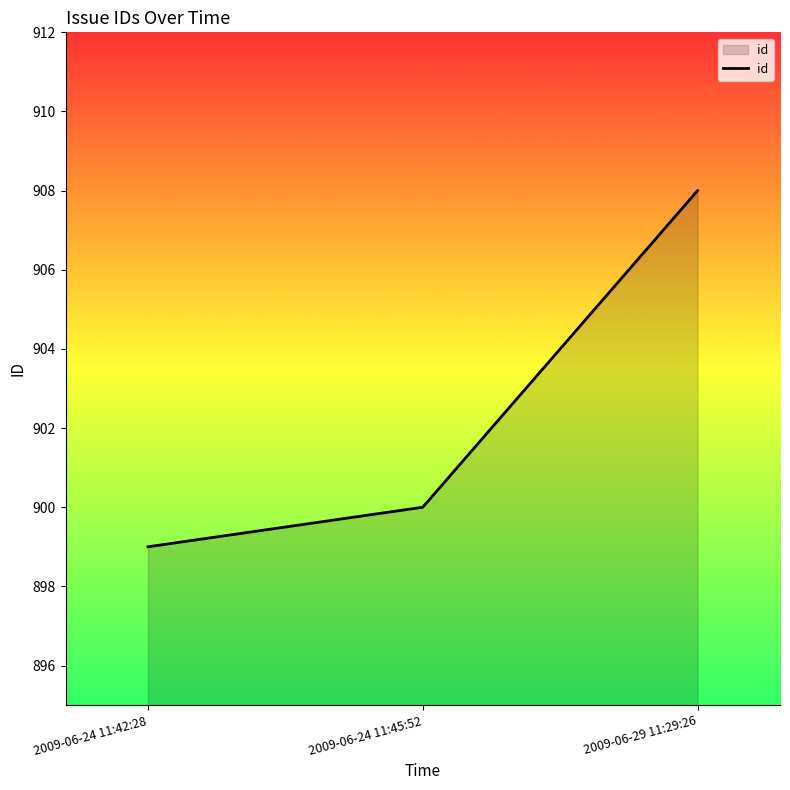

The chart shows a value of 908 at 2009-06-29 11:29:26. True or false?

True